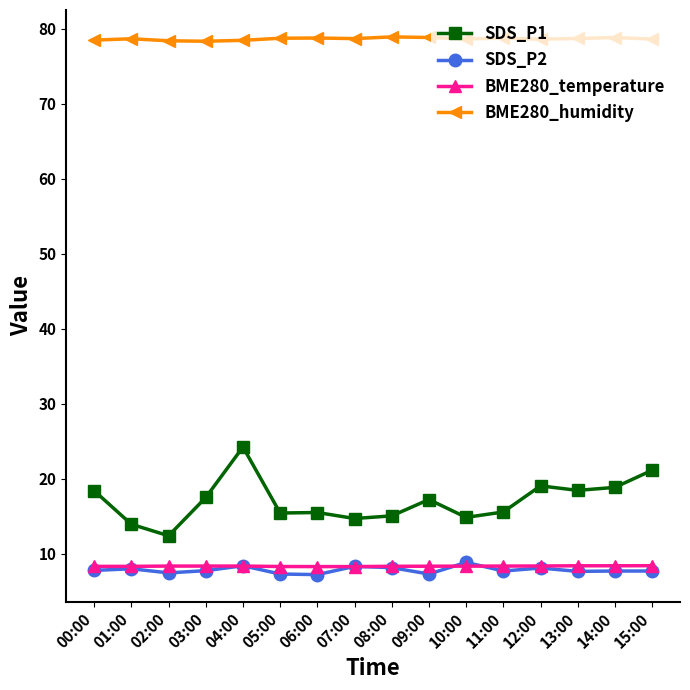

Which series has the largest total across all categories?

BME280_humidity